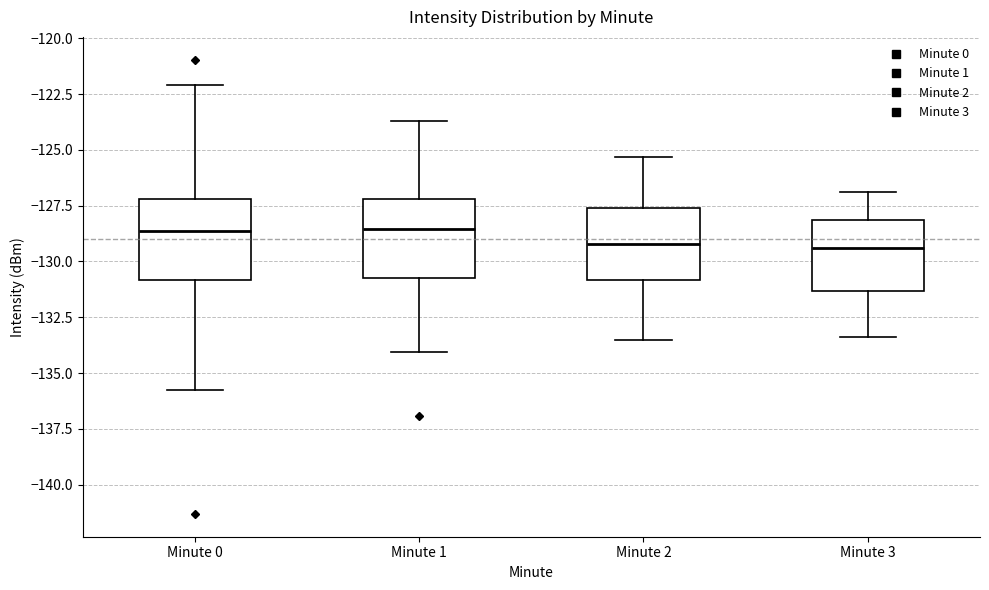

Where is the lower edge of the box for Minute 2 on the y-axis? The values are not printed on the chart, so give them approximately, as read against the axis.

-131.0